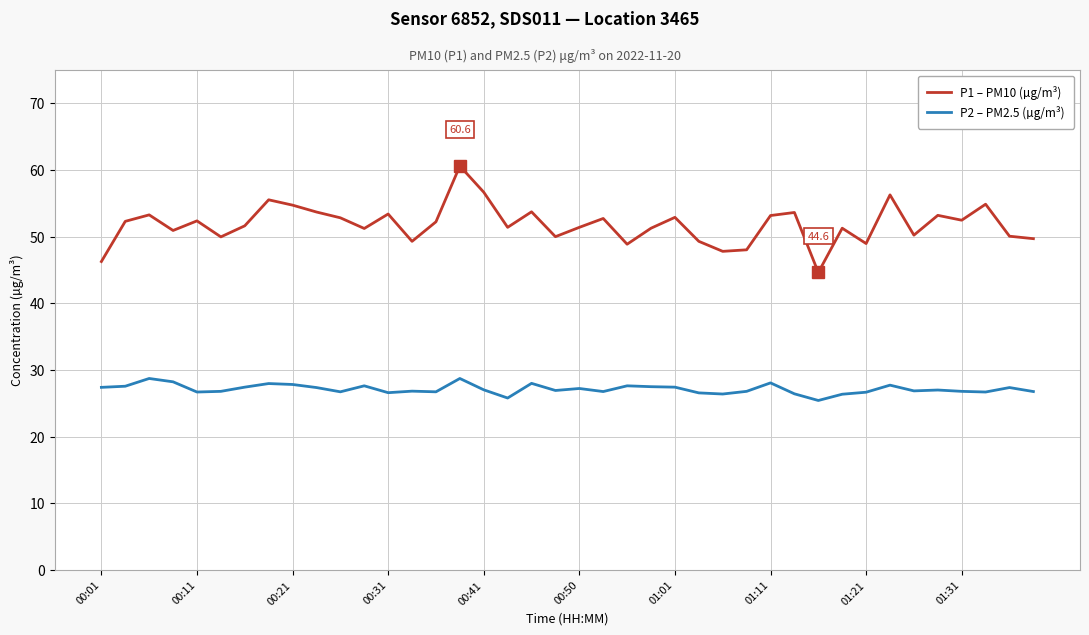

How many lines are shown in the chart?

2